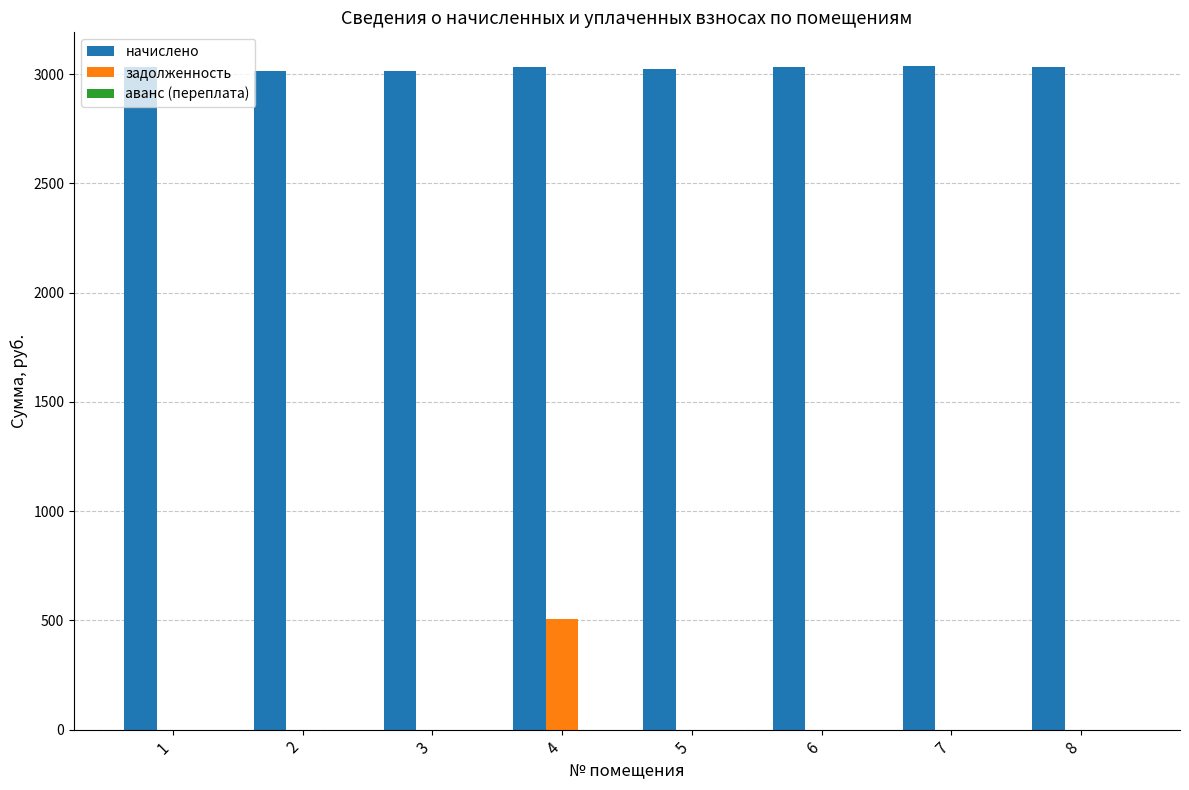

What is the maximum value for начислено?

3038.8